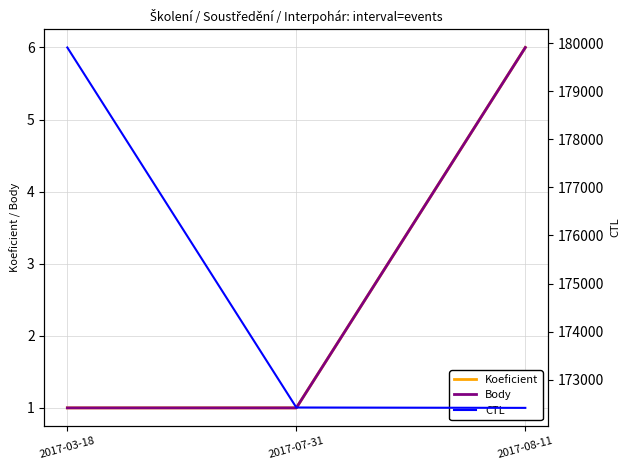

What is the total value across all series at 2017-03-18?

179911